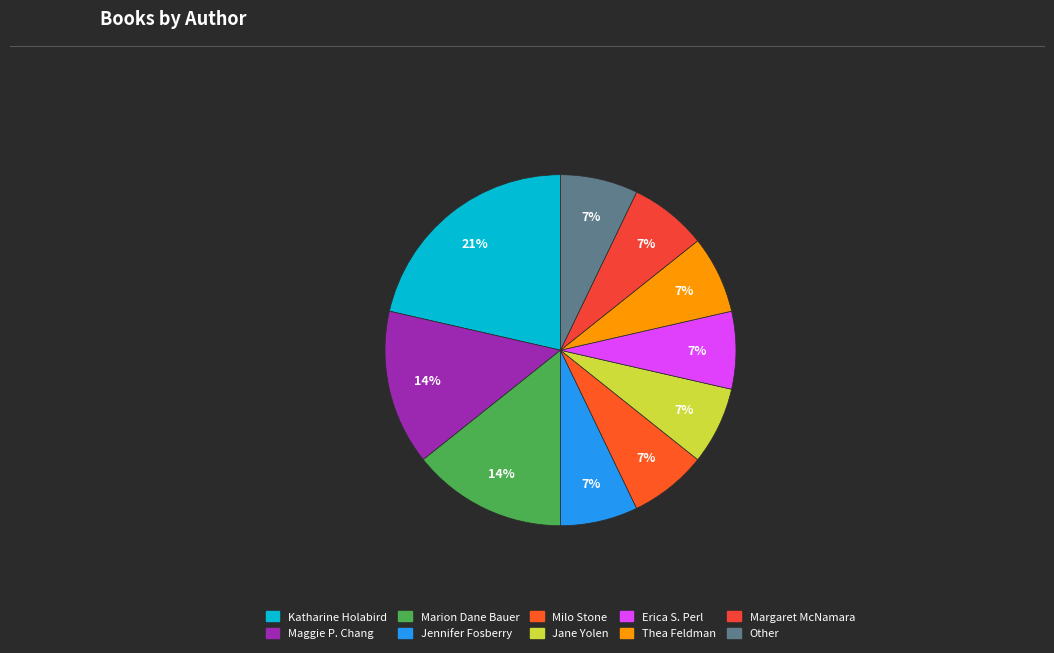

To the nearest percent, what is the average slice percentage?

10%